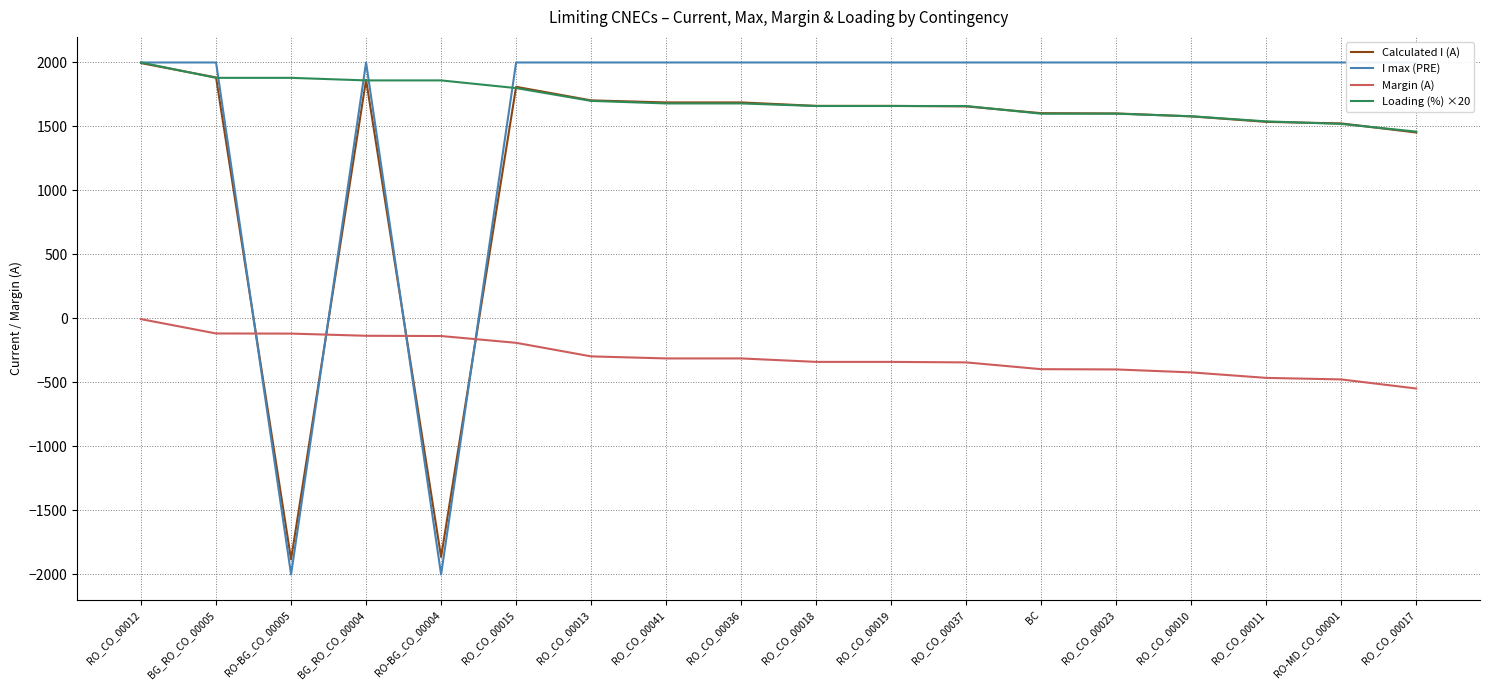

Is this an area chart (filled region under the line)?

No